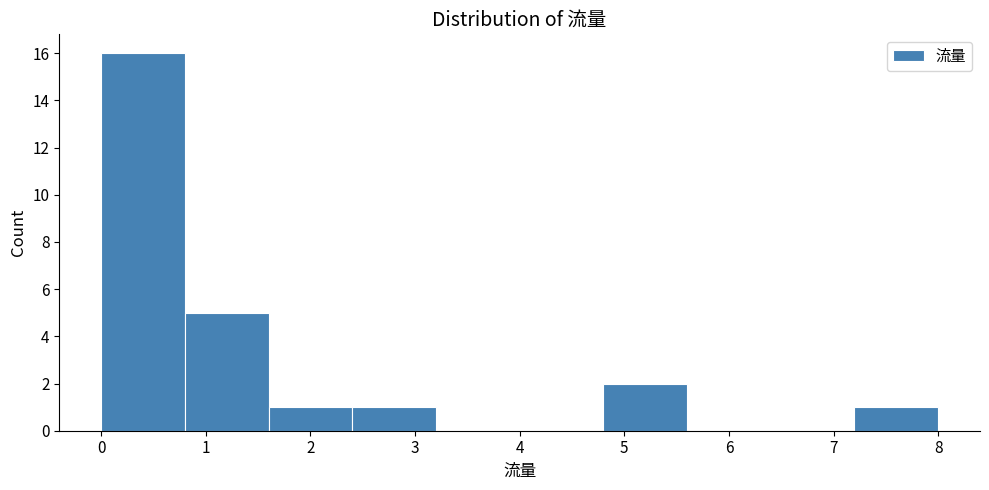

Which range on the x-axis has the tallest bar?

0.0 to 0.8